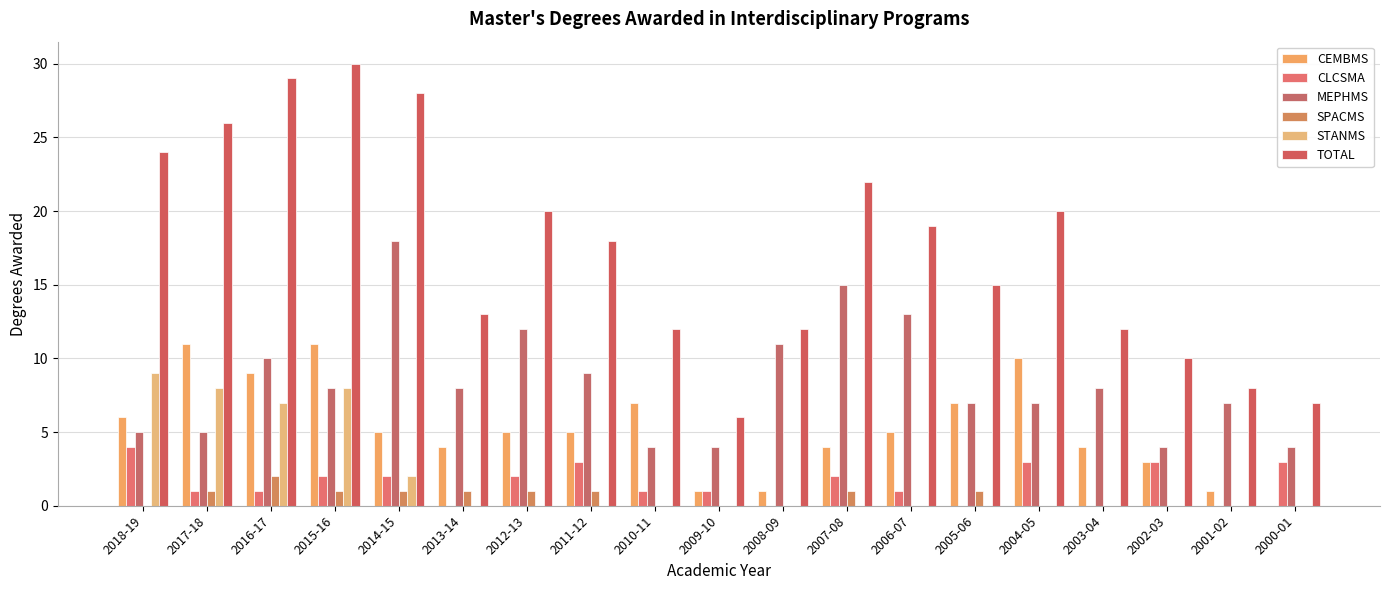

Rank the series at 2010-11 from lowest to highest value.

SPACMS, STANMS, CLCSMA, MEPHMS, CEMBMS, TOTAL